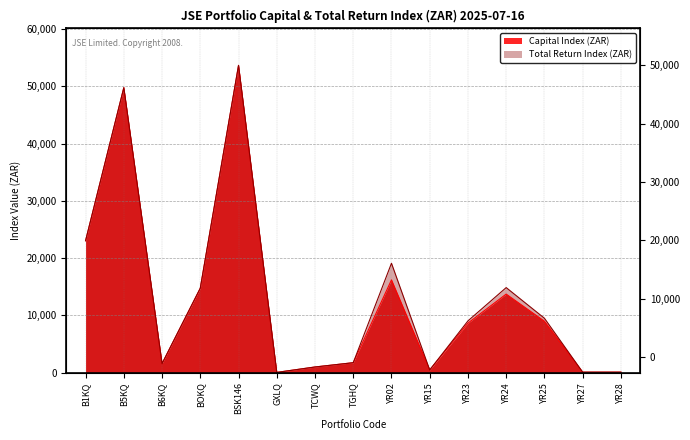

Which series has the largest total across all categories?

Total Return Index (ZAR)